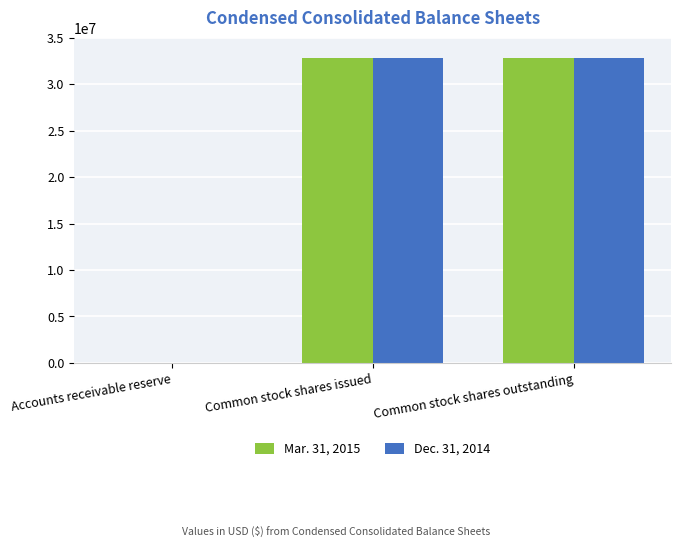

What is the greatest value displayed?

32851500